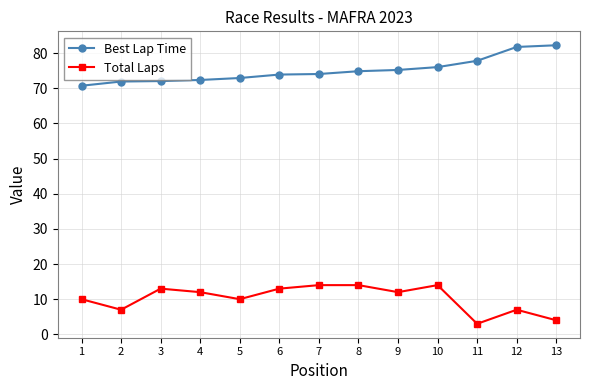

Which series has the largest total across all categories?

Best Lap Time